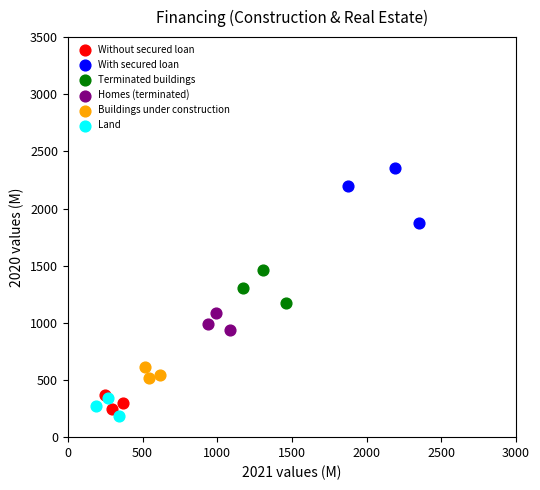

Which series has the largest Y range (max minus min)?

With secured loan